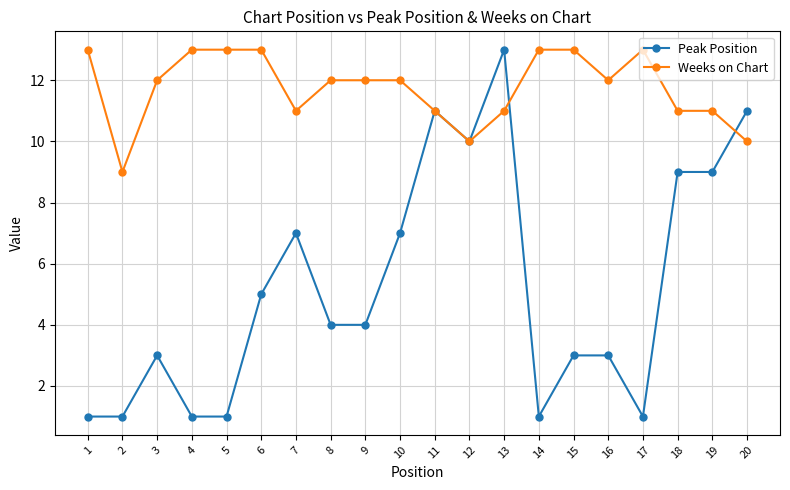

What is the minimum value shown in the chart?

1